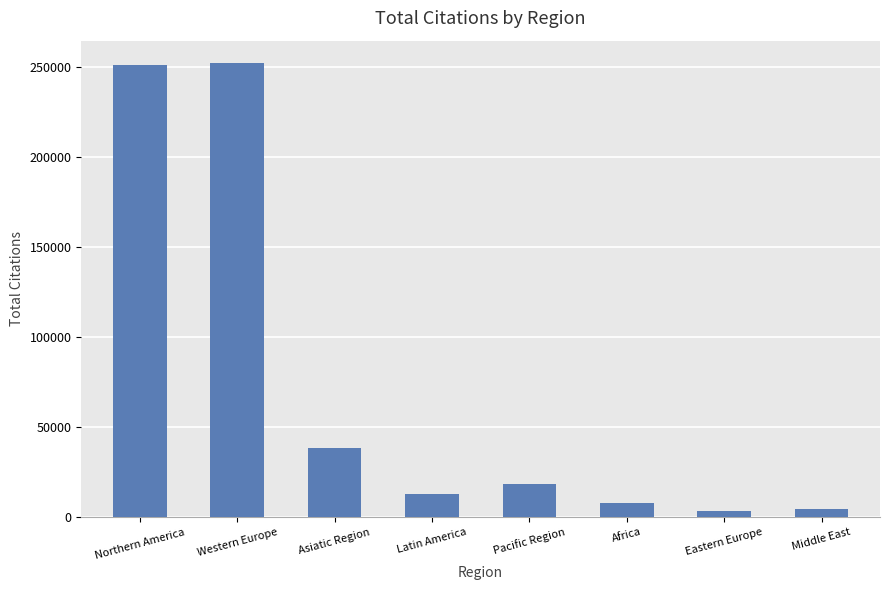

What is the smallest value displayed?

3519